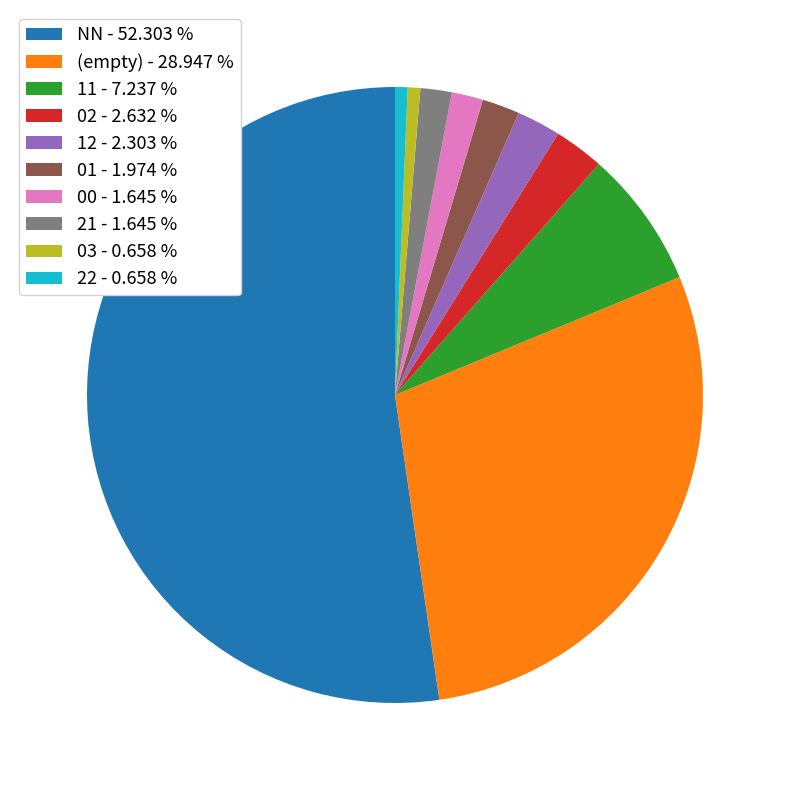

Do 21 - 1.645 % and 01 - 1.974 % together represent more than half of the pie?

No